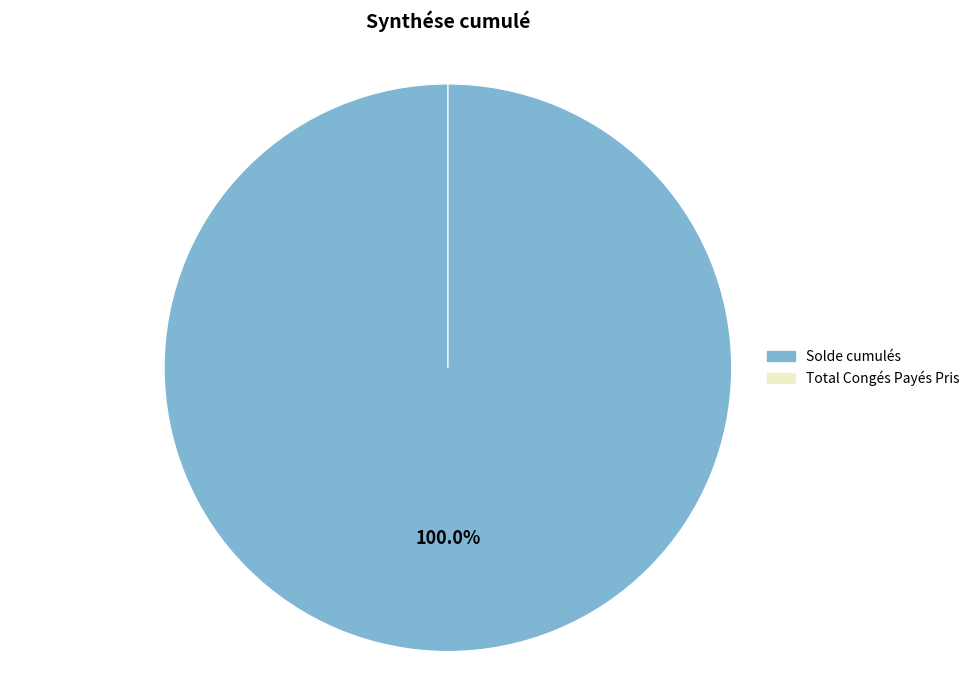

What is the majority slice?

Solde cumulés